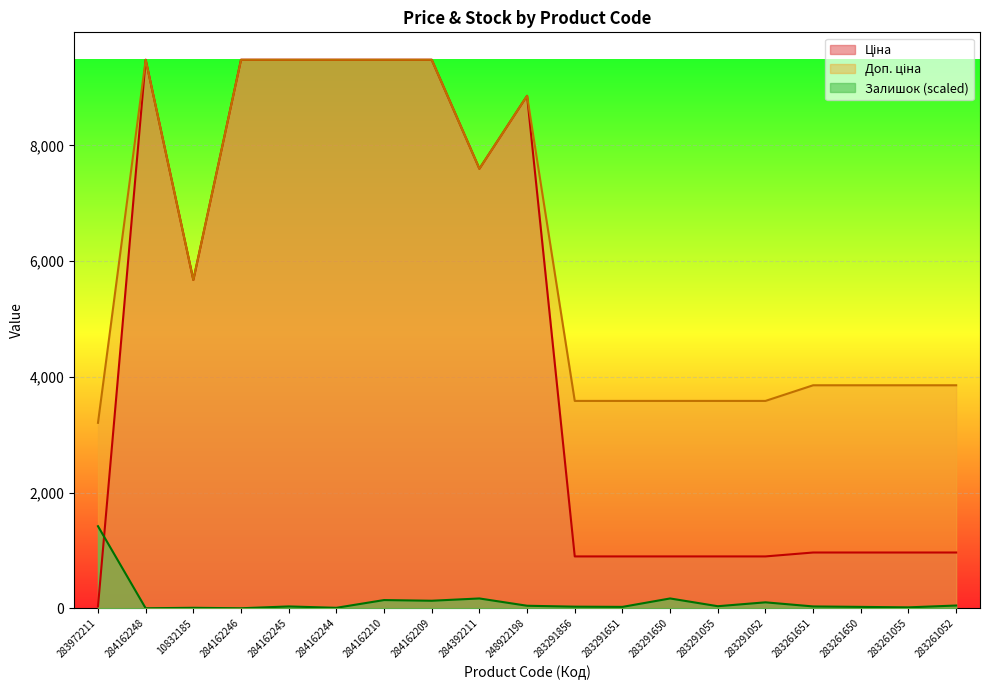

What is the total value across all series at 284162244?

18968.0